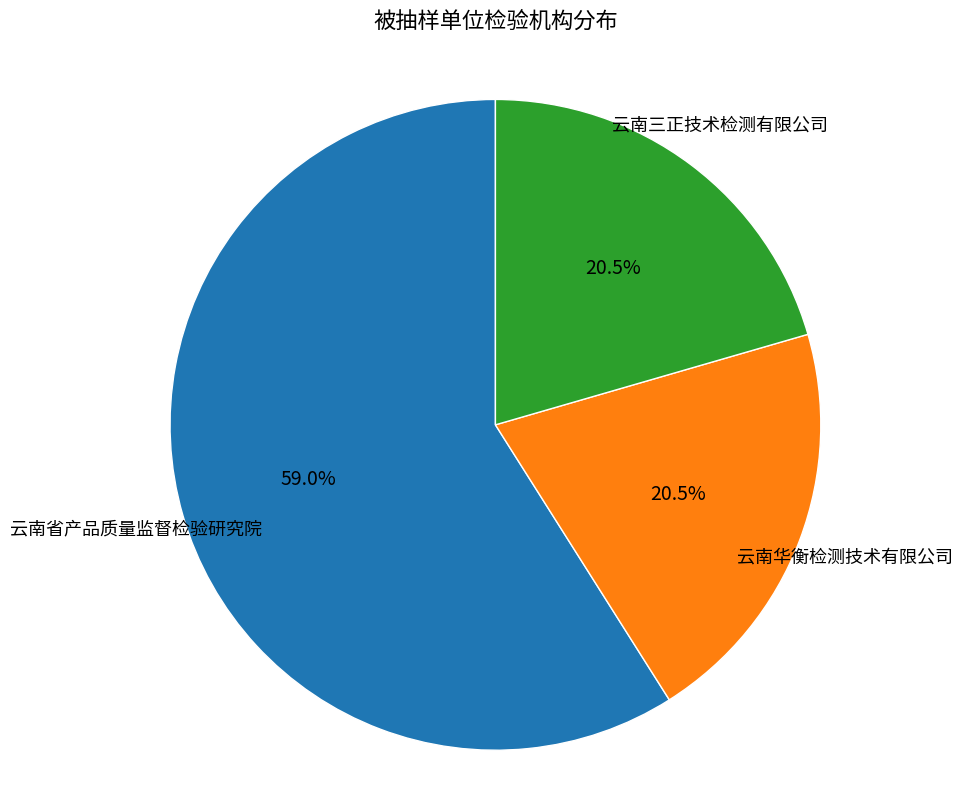

To the nearest percent, what is the combined percentage of 云南华衡检测技术有限公司 and 云南三正技术检测有限公司?

41%